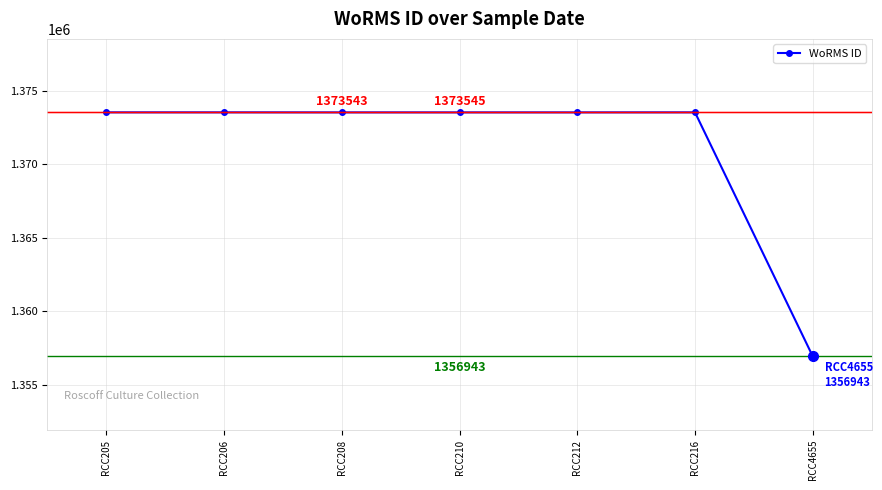

The value at RCC212 is 1969758. True or false?

False